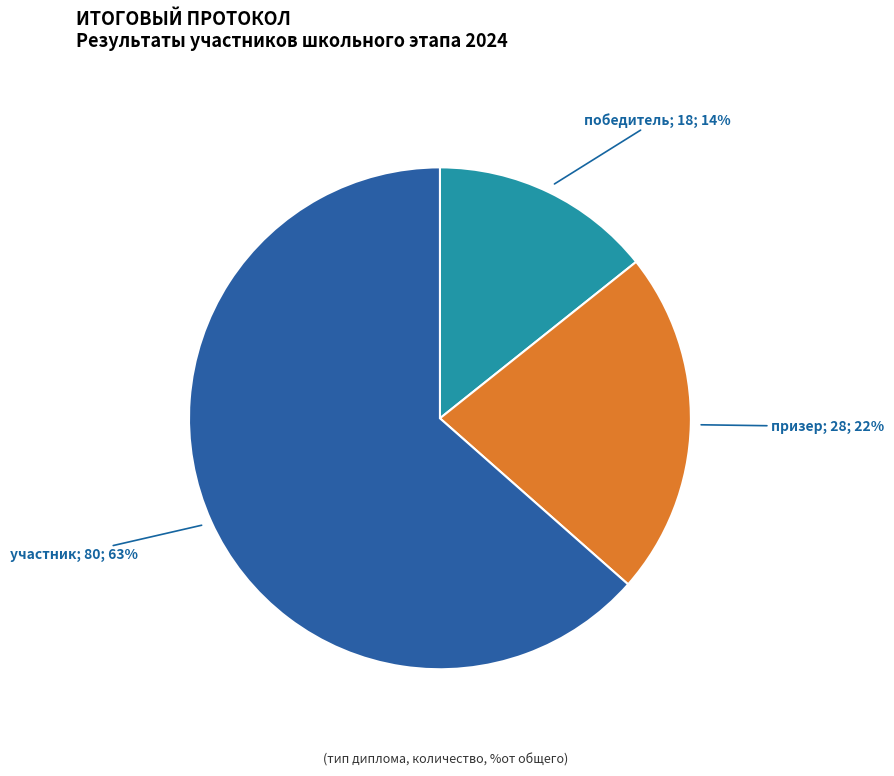

Count the number of slices in the pie.

3